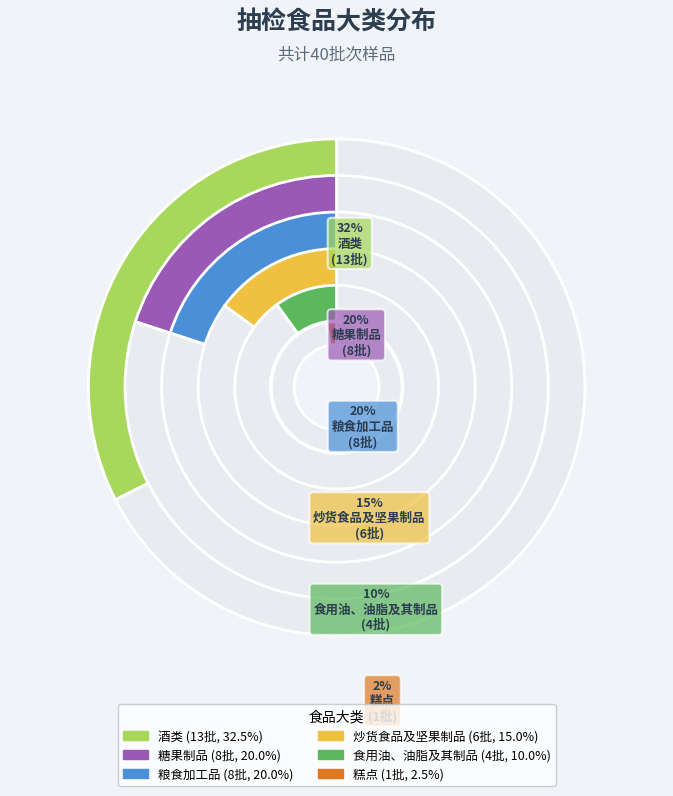

Which has a higher value, 糕点 or 糖果制品?

糖果制品